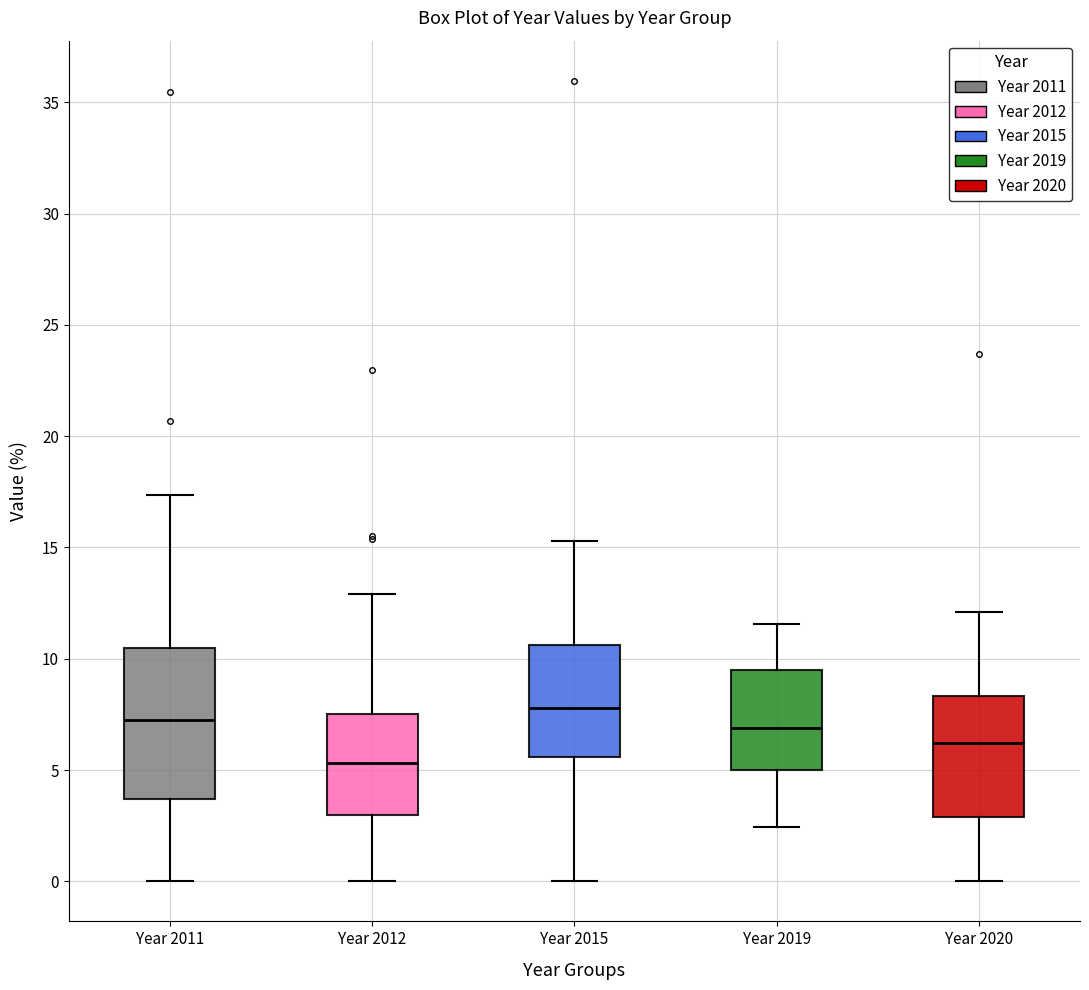

Reading left to right, transcribe this box plot: for each box, give where its median line is, the range the box spans, and where its two whiskers end, as read against the y-axis. The values are not printed on the chart, so give them approximately, as read against the axis.

Year 2011: median 7.0, box 3.5 to 10.5, whiskers 0.0 to 17.5
Year 2012: median 5.5, box 3.0 to 7.5, whiskers 0.0 to 13.0
Year 2015: median 8.0, box 5.5 to 10.5, whiskers 0.0 to 15.5
Year 2019: median 7.0, box 5.0 to 9.5, whiskers 2.5 to 11.5
Year 2020: median 6.0, box 3.0 to 8.5, whiskers 0.0 to 12.0